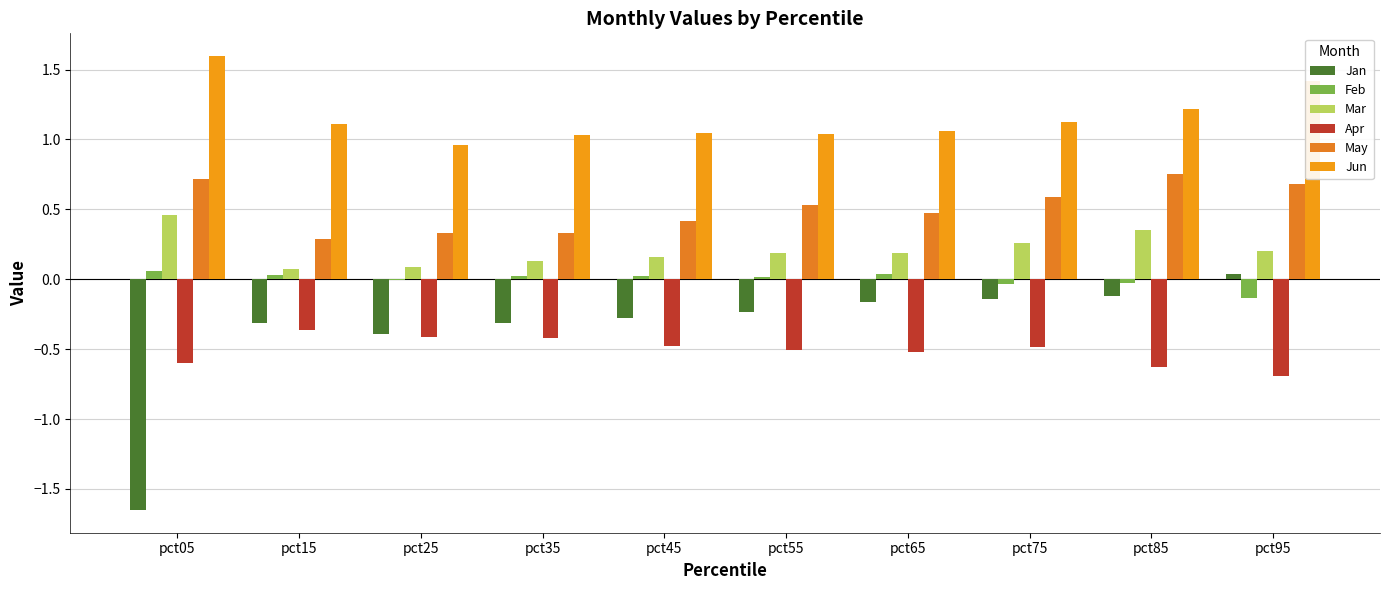

What is the approximate value of Jun at pct05?

1.6